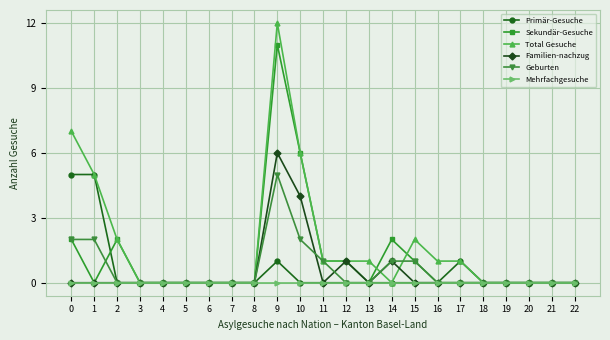

Count the number of categories in the chart.

23